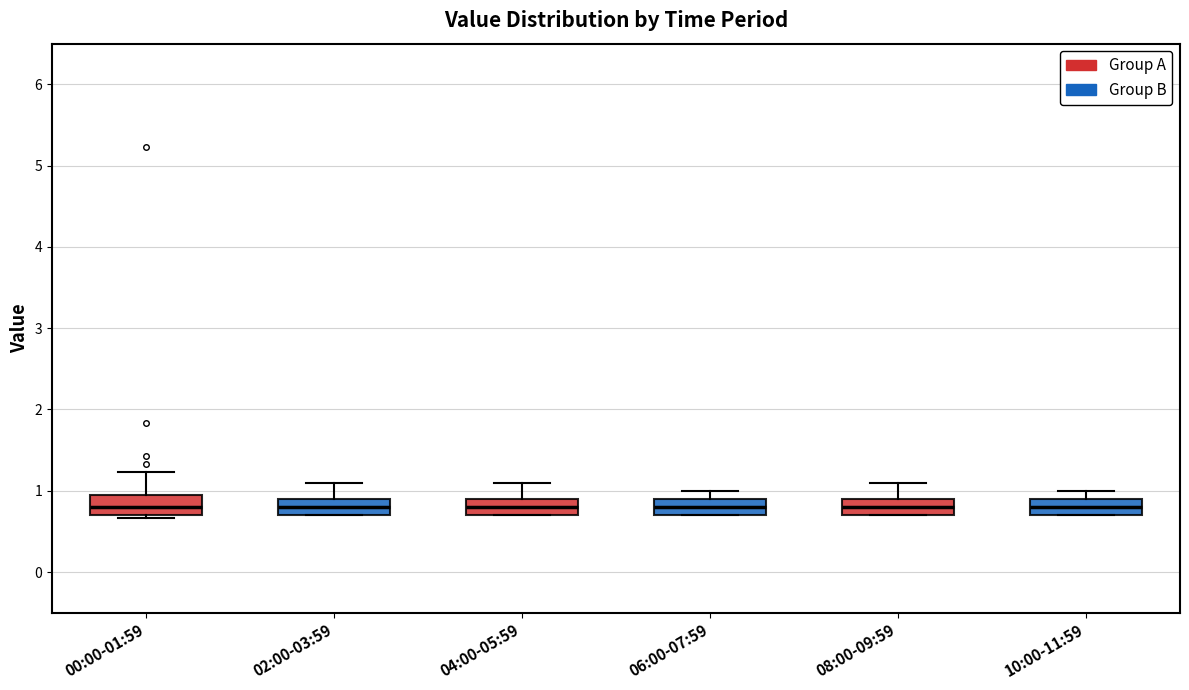

Reading left to right, transcribe this box plot: for each box, give where its median line is, the range the box spans, and where its two whiskers end, as read against the y-axis. The values are not printed on the chart, so give them approximately, as read against the axis.

00:00-01:59: median 0.8, box 0.7 to 0.9, whiskers 0.7 to 1.2
02:00-03:59: median 0.8, box 0.7 to 0.9, whiskers 0.7 to 1.1
04:00-05:59: median 0.8, box 0.7 to 0.9, whiskers 0.7 to 1.1
06:00-07:59: median 0.8, box 0.7 to 0.9, whiskers 0.7 to 1.0
08:00-09:59: median 0.8, box 0.7 to 0.9, whiskers 0.7 to 1.1
10:00-11:59: median 0.8, box 0.7 to 0.9, whiskers 0.7 to 1.0